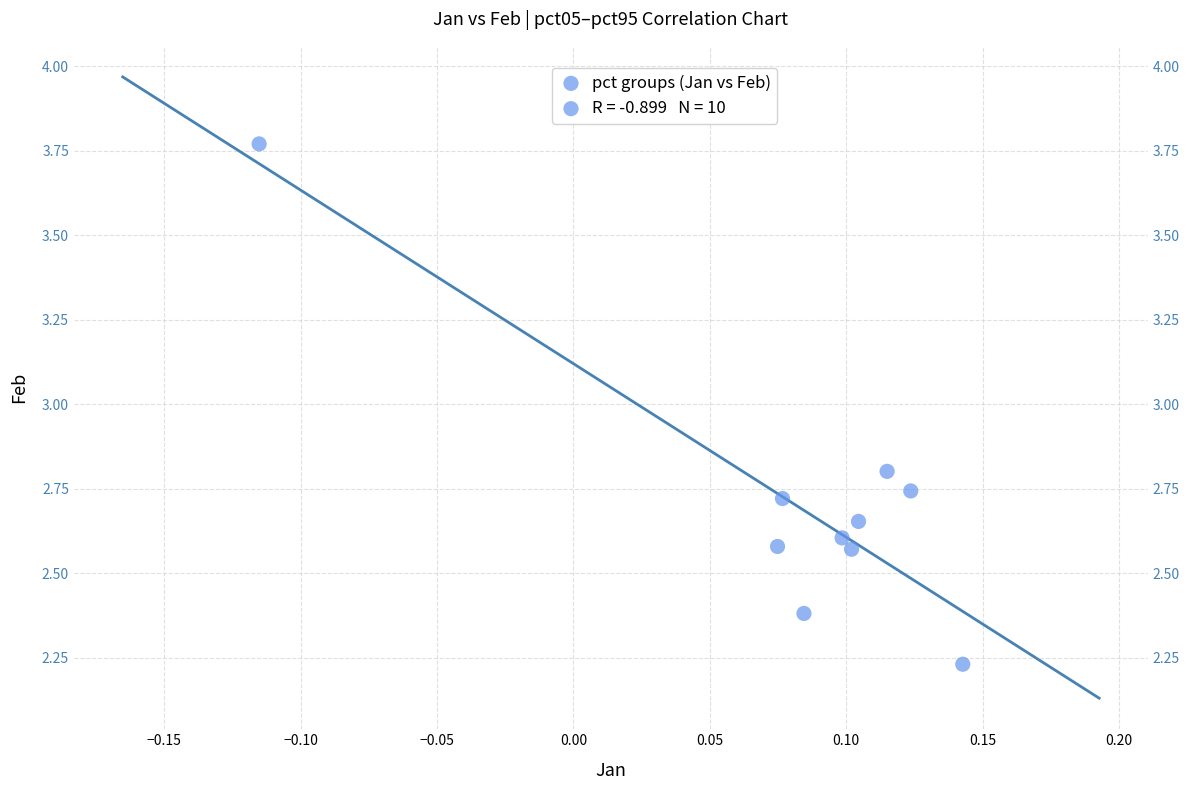

What is the range of Y values (max minus min)?

1.5